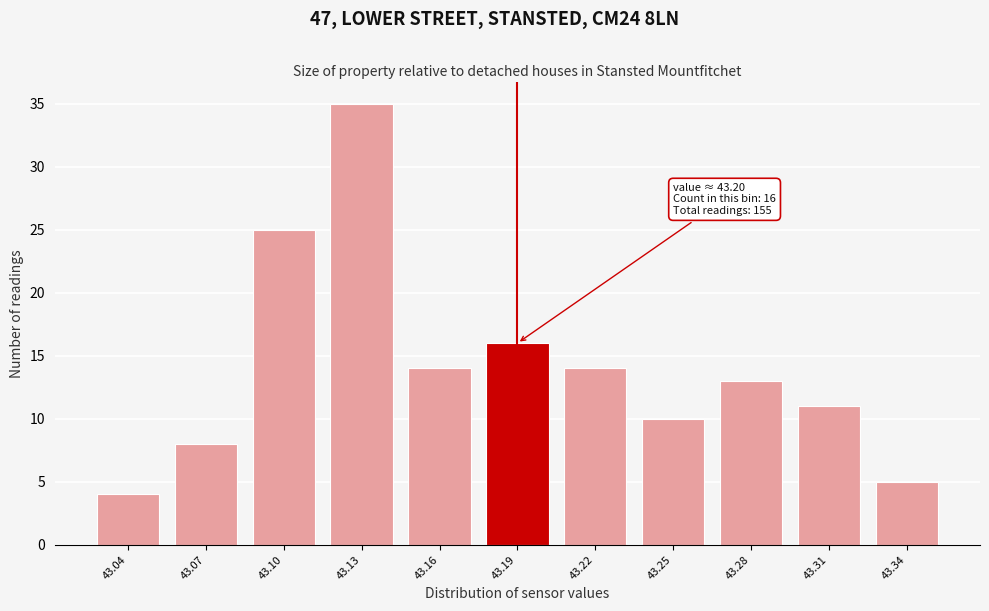

Reading left to right, transcribe all the data shown in this chart.

43.04=4	43.07=8	43.10=25	43.13=35	43.16=14	43.19=16	43.22=14	43.25=10	43.28=13	43.31=11	43.34=5